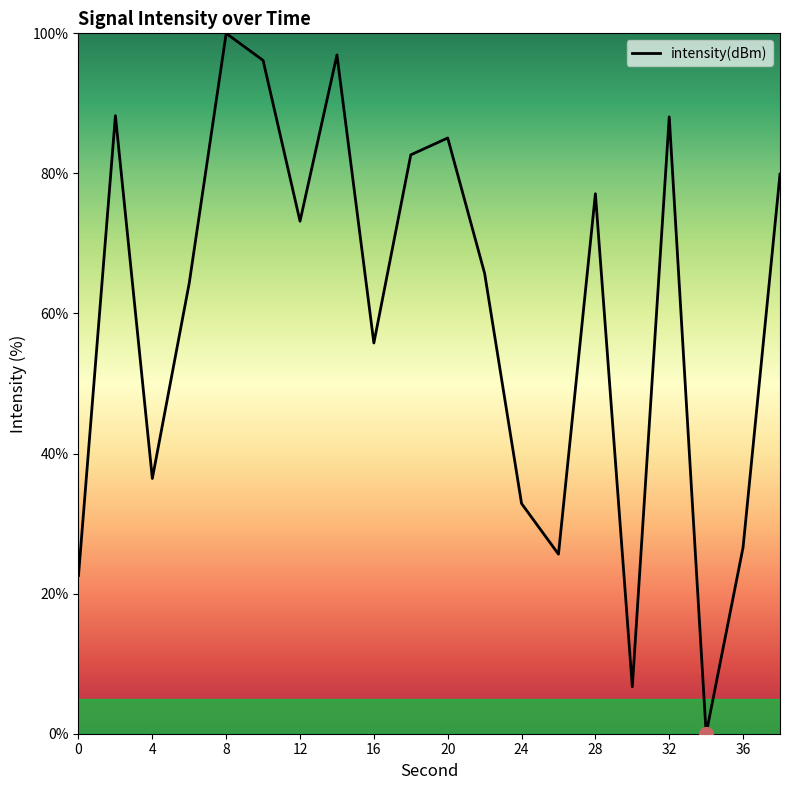

What is the maximum value shown in the chart?

100.0